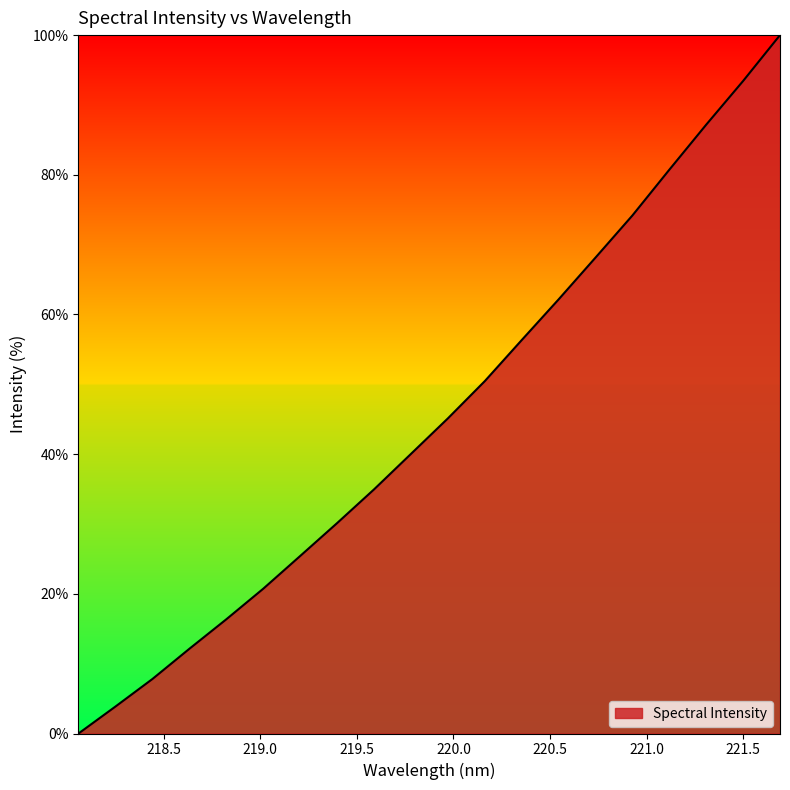

What is the difference between the maximum and minimum values?

100.0